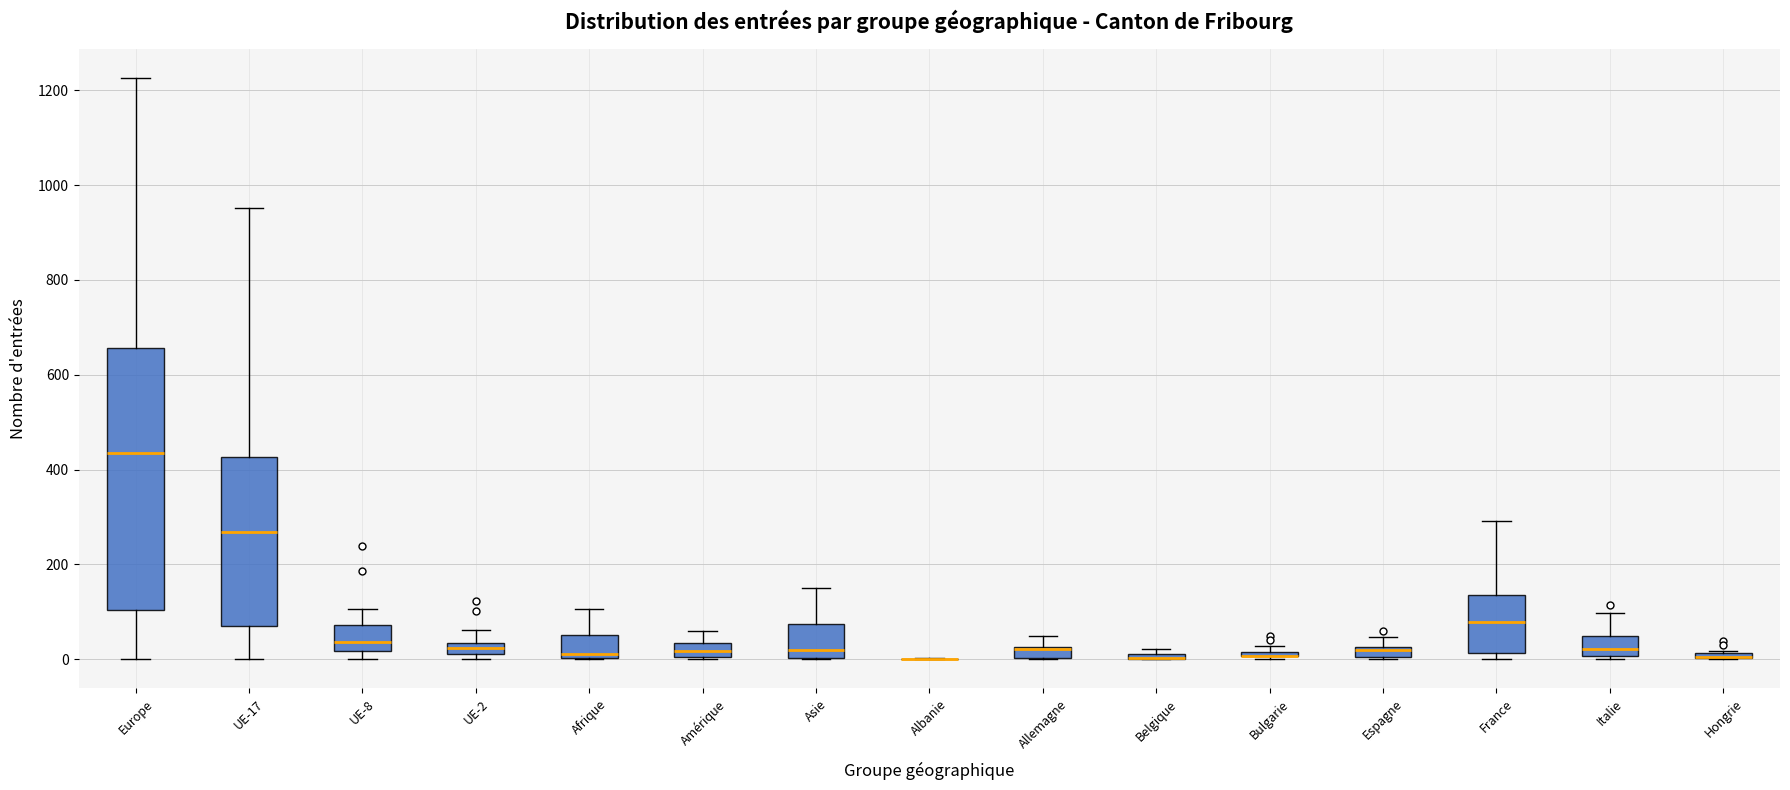

Where is the lower edge of the box for Belgique on the y-axis? The values are not printed on the chart, so give them approximately, as read against the axis.

0